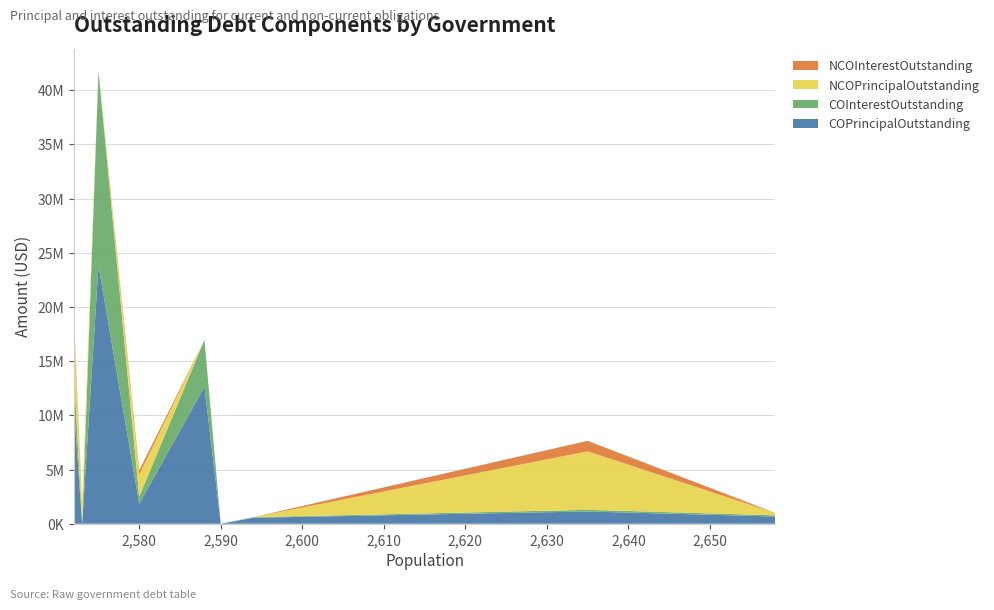

Reading left to right, list all the values displayed in this chart.

COPrincipalOutstanding: Stanton=665000.0	Westworth Village=1129000.0	Floydada=550000.0	Palmhurst=0.0	Ponder=12638000.0	Seymour=1840000.0	West=23820000.0	Jonestown=0.0	Hudson Oaks=10535000.0
COInterestOutstanding: Stanton=112157.5	Westworth Village=153539.4	Floydada=53571.0	Palmhurst=0.0	Ponder=4327850.5	Seymour=663561.5	West=17934266.3	Jonestown=0.0	Hudson Oaks=3343507.5
NCOPrincipalOutstanding: Stanton=216000.0	Westworth Village=5400000.0	Floydada=0.0	Palmhurst=0.0	Ponder=0.0	Seymour=2037000.0	West=0.0	Jonestown=1860000.0	Hudson Oaks=4670000.0
NCOInterestOutstanding: Stanton=8760.0	Westworth Village=968550.0	Floydada=0.0	Palmhurst=0.0	Ponder=0.0	Seymour=398787.5	West=0.0	Jonestown=82491.0	Hudson Oaks=460742.8